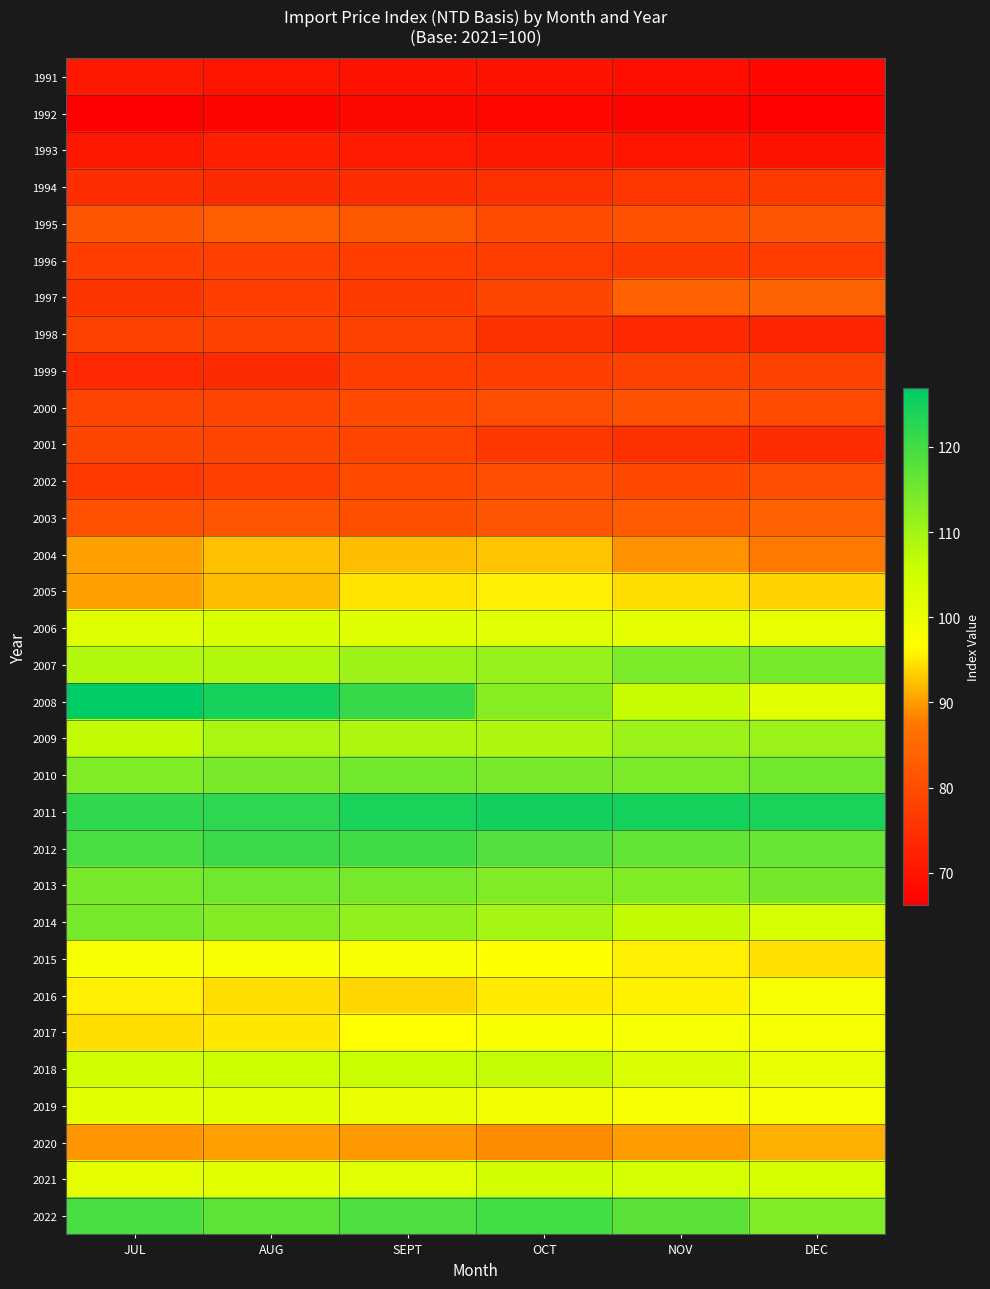

Reading left to right, what are all the values shown in this chart?

1991: JUL=70.9	AUG=69.8	SEPT=69.7	OCT=69.7	NOV=68.9	DEC=67.5
1992: JUL=66.2	AUG=67.2	SEPT=67.7	OCT=67.5	NOV=67.1	DEC=66.8
1993: JUL=70.5	AUG=72.1	SEPT=71.4	OCT=70.8	NOV=70.5	DEC=69.7
1994: JUL=74.7	AUG=74.2	SEPT=74.5	OCT=75.0	NOV=76.0	DEC=76.8
1995: JUL=81.7	AUG=82.9	SEPT=82.2	OCT=79.9	NOV=80.7	DEC=81.4
1996: JUL=77.6	AUG=77.8	SEPT=77.6	OCT=77.3	NOV=76.8	DEC=77.1
1997: JUL=75.9	AUG=77.6	SEPT=77.1	OCT=78.9	NOV=83.6	DEC=83.9
1998: JUL=78.0	AUG=77.9	SEPT=78.1	OCT=75.2	NOV=73.6	DEC=72.9
1999: JUL=73.5	AUG=74.2	SEPT=77.5	OCT=77.4	NOV=78.0	DEC=78.2
2000: JUL=78.3	AUG=78.7	SEPT=79.6	OCT=80.4	NOV=81.1	DEC=79.9
2001: JUL=78.9	AUG=78.7	SEPT=78.3	OCT=76.2	NOV=74.8	DEC=74.4
2002: JUL=76.5	AUG=77.7	SEPT=79.5	OCT=80.2	NOV=79.1	DEC=80.3
2003: JUL=80.7	AUG=81.3	SEPT=80.5	OCT=81.4	NOV=82.5	DEC=83.6
2004: JUL=90.2	AUG=92.4	SEPT=92.1	OCT=92.7	NOV=89.4	DEC=87.8
2005: JUL=90.2	AUG=92.1	SEPT=94.9	OCT=95.4	NOV=94.2	DEC=93.6
2006: JUL=102.2	AUG=103.5	SEPT=102.1	OCT=102.0	NOV=100.8	DEC=100.7
2007: JUL=108.2	AUG=108.3	SEPT=110.5	OCT=111.1	NOV=114.1	DEC=114.4
2008: JUL=126.9	AUG=124.4	SEPT=121.1	OCT=112.8	NOV=106.3	DEC=101.4
2009: JUL=106.6	AUG=109.2	SEPT=108.7	OCT=108.7	NOV=110.8	DEC=110.8
2010: JUL=113.4	AUG=114.2	SEPT=115.0	OCT=114.2	NOV=113.9	DEC=115.0
2011: JUL=121.8	AUG=122.1	SEPT=124.3	OCT=125.0	NOV=124.6	DEC=124.2
2012: JUL=119.3	AUG=120.8	SEPT=120.3	OCT=118.2	NOV=116.8	DEC=115.8
2013: JUL=114.4	AUG=115.2	SEPT=114.6	OCT=113.6	NOV=113.6	DEC=114.7
2014: JUL=114.4	AUG=113.4	SEPT=111.6	OCT=109.8	NOV=106.6	DEC=104.3
2015: JUL=97.8	AUG=97.8	SEPT=97.8	OCT=96.7	NOV=95.4	DEC=94.6
2016: JUL=95.4	AUG=94.2	SEPT=93.9	OCT=95.4	NOV=95.8	DEC=97.8
2017: JUL=94.3	AUG=95.1	SEPT=96.4	OCT=97.3	NOV=98.2	DEC=98.4
2018: JUL=104.5	AUG=105.2	SEPT=105.8	OCT=106.4	NOV=103.4	DEC=100.7
2019: JUL=101.3	AUG=101.5	SEPT=100.5	OCT=98.8	NOV=98.3	DEC=98.3
2020: JUL=89.5	AUG=90.2	SEPT=89.7	OCT=89.0	NOV=90.0	DEC=91.2
2021: JUL=101.3	AUG=101.4	SEPT=101.9	OCT=104.5	NOV=104.3	DEC=103.6
2022: JUL=119.3	AUG=117.1	SEPT=118.6	OCT=120.0	NOV=117.4	DEC=113.6